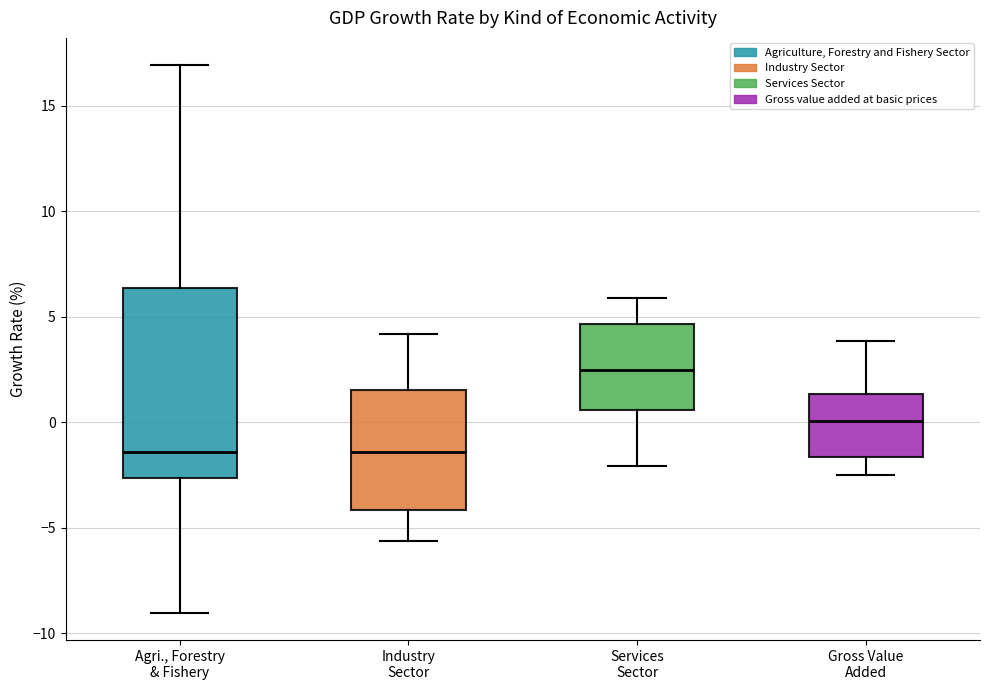

Which box is the tallest, from its lower edge to its upper edge?

Agri., Forestry & Fishery